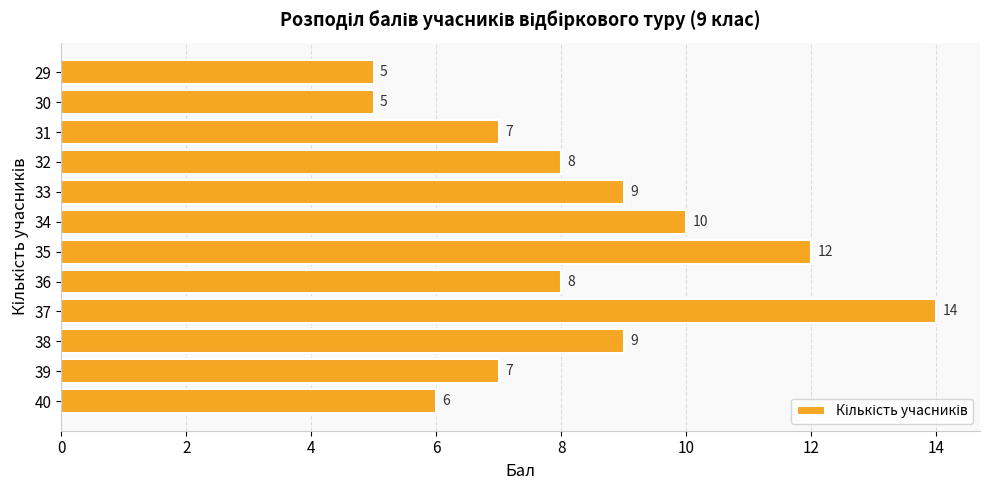

The chart shows a value of 7 at 29. True or false?

False